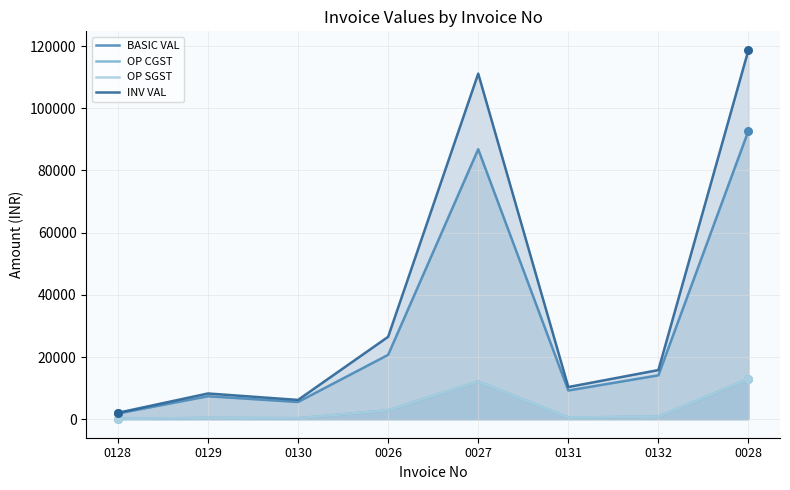

Is the value of BASIC VAL at 0130 greater than the value of OP SGST at 0131?

Yes